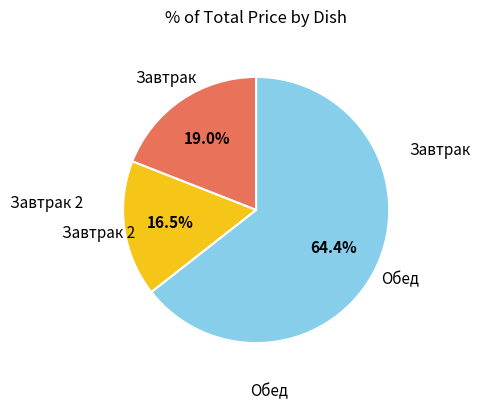

Is there any slice that represents more than half of the pie?

Yes